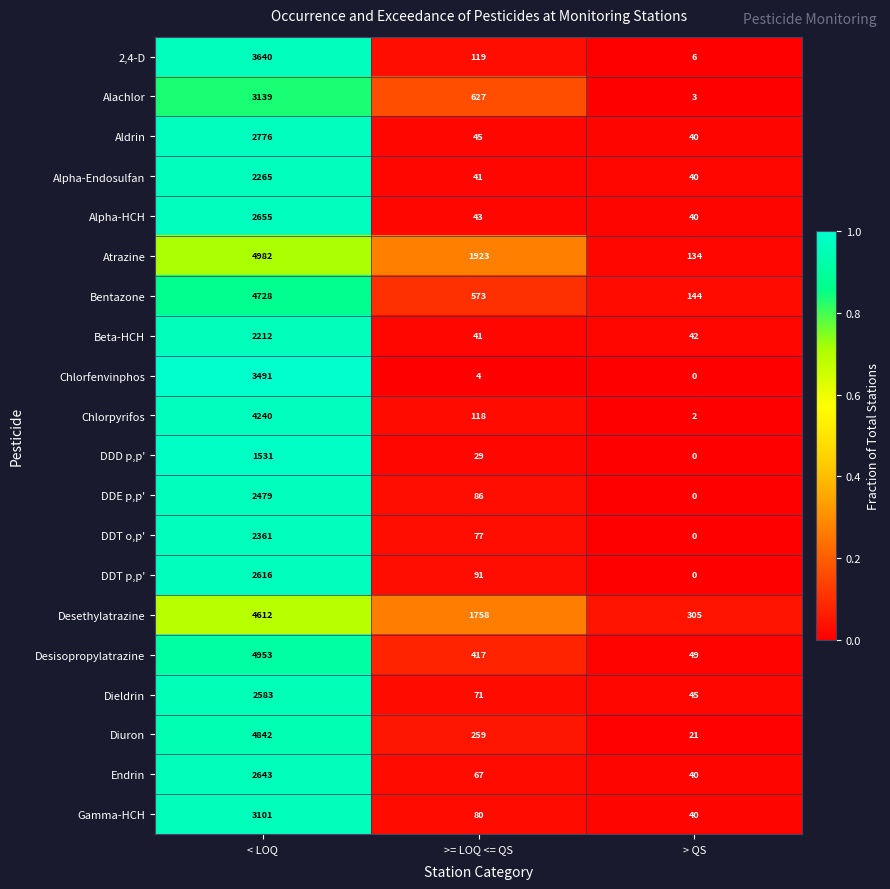

True or false: Alpha-Endosulfan has a value of 2265 at < LOQ.

True